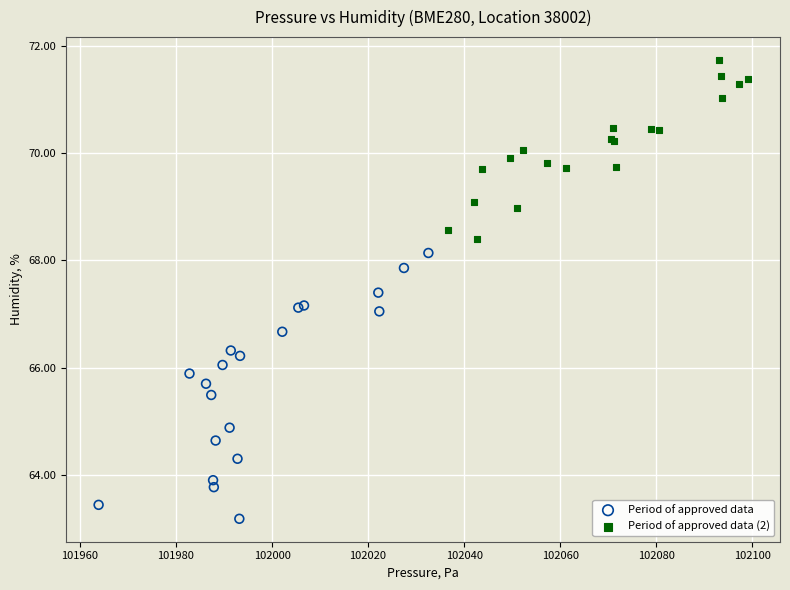

What are all the series names shown in the legend?

Period of approved data, Period of approved data (2)